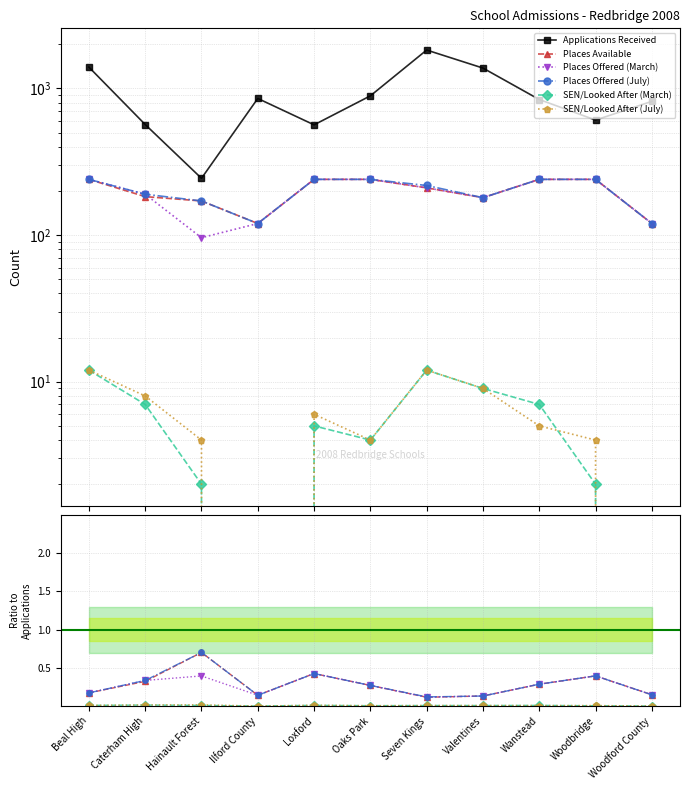

Which series has the largest total across all categories?

Applications Received